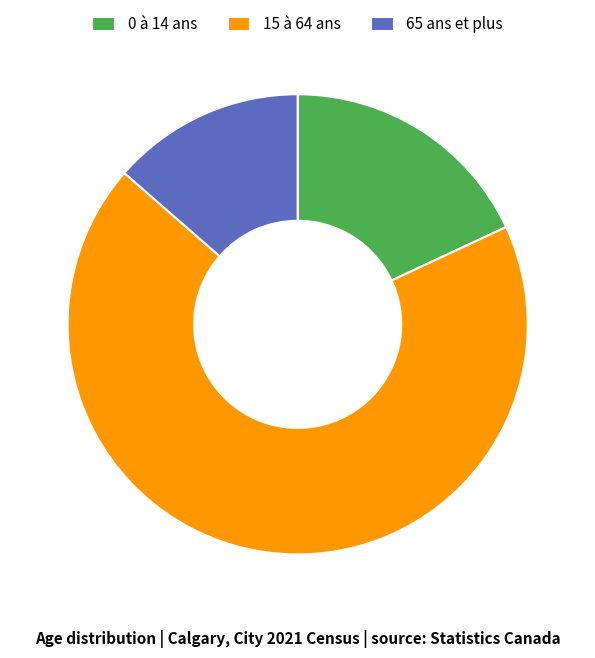

The 65 ans et plus slice represents 23% of the pie. True or false?

False